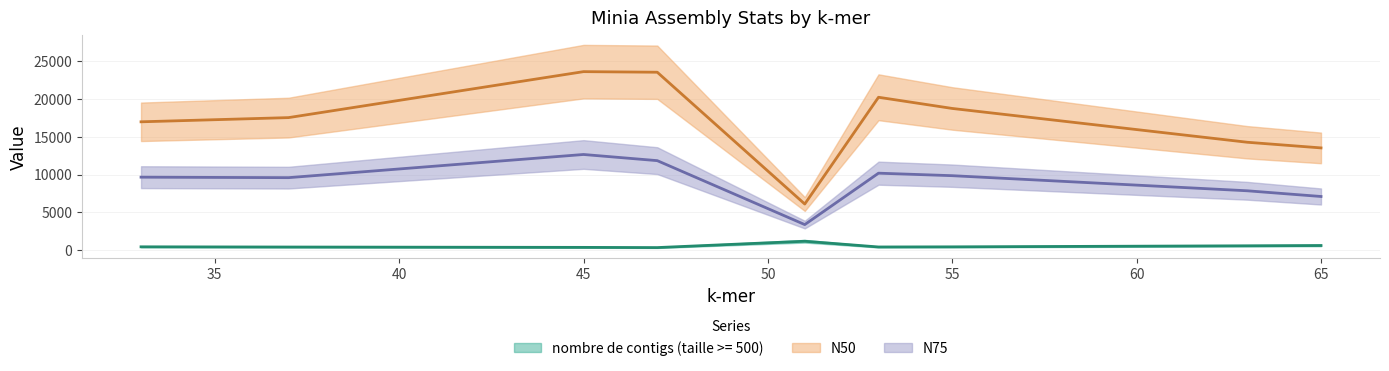

Where is N50 nearest to the value 14856?

63.0